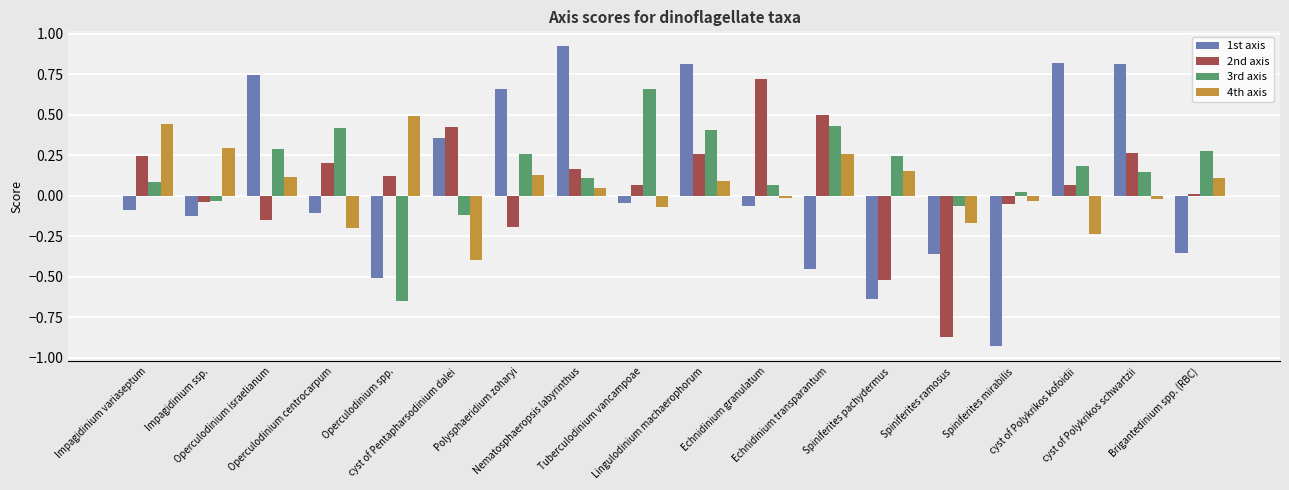

How many groups of bars are there?

18